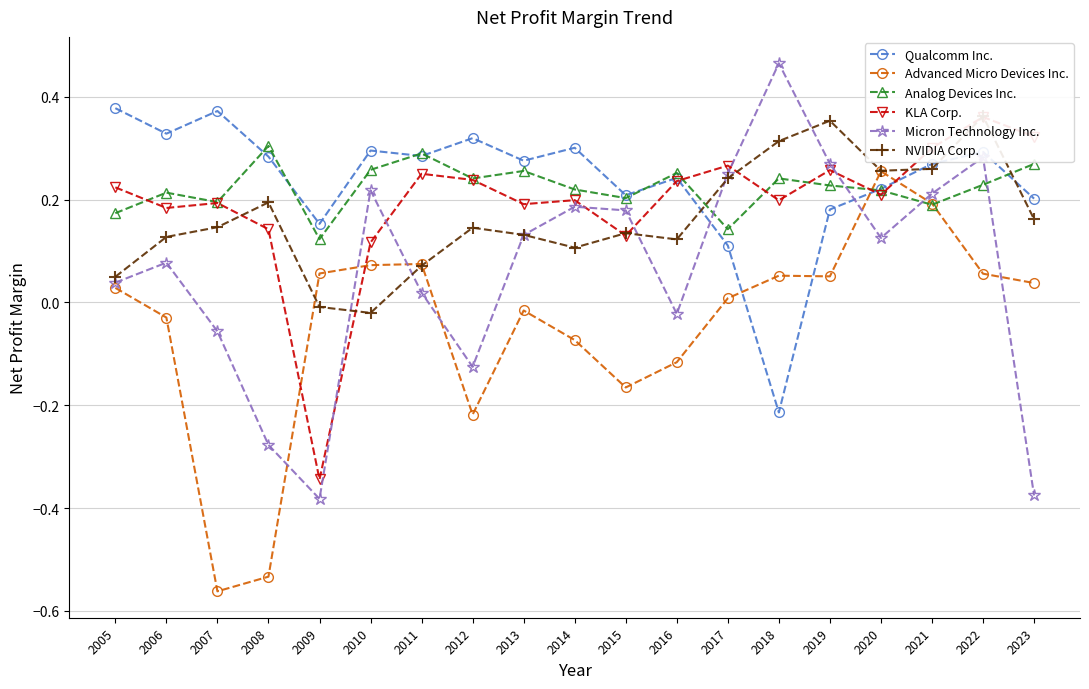

Which series ends up on top after the final intersection of Qualcomm Inc. and Micron Technology Inc.?

Qualcomm Inc.